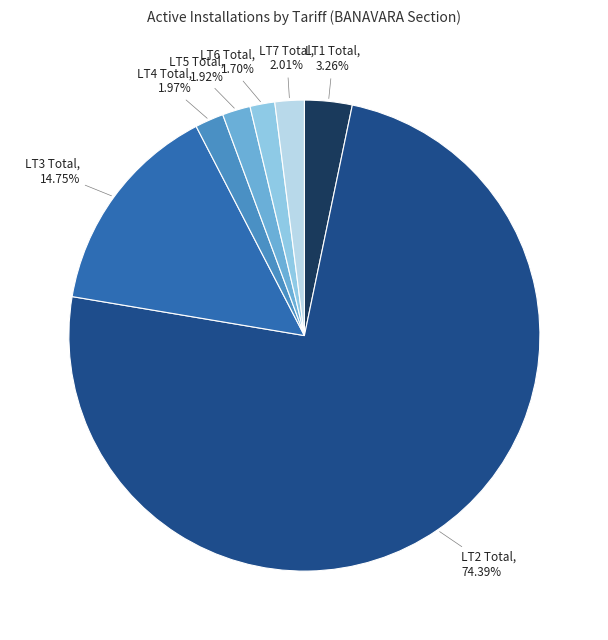

True or false: LT5 Total accounts for 12% of the total.

False